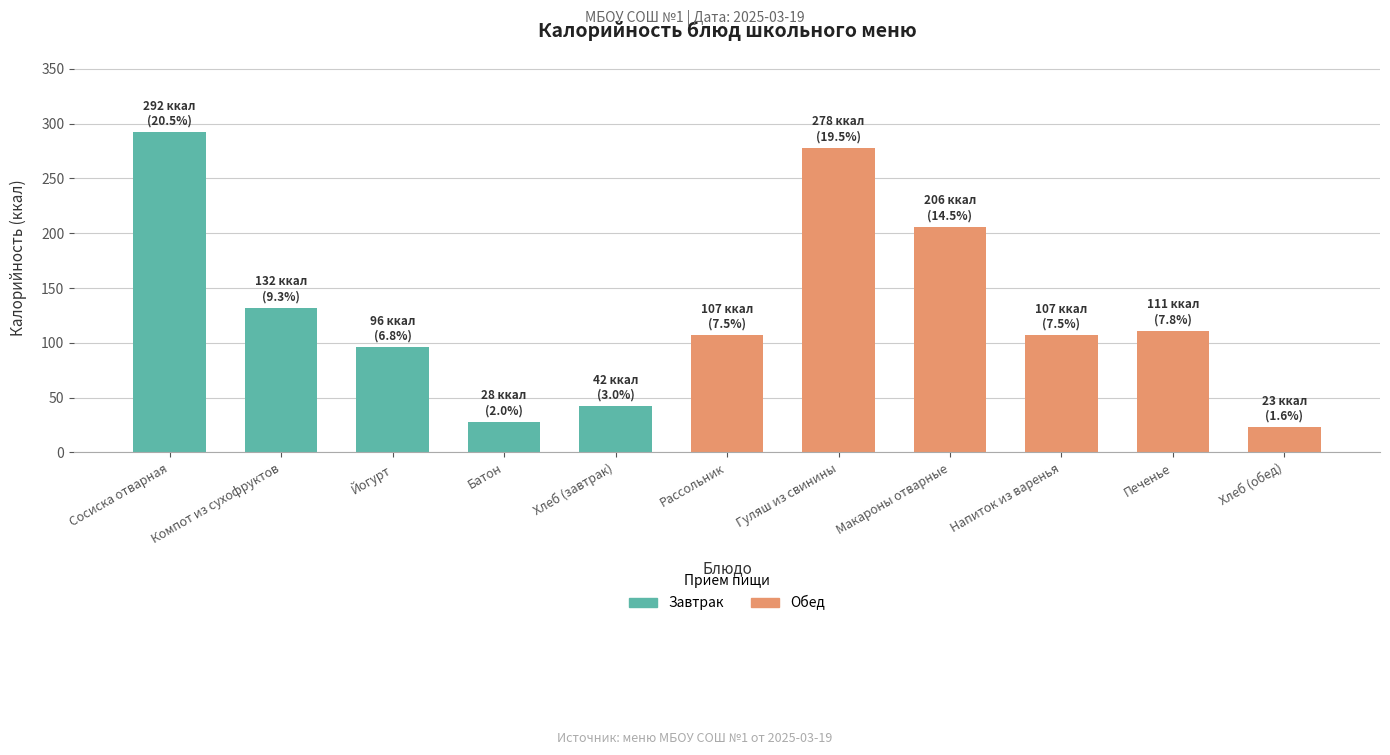

True or false: the data shows 36 at Хлеб (обед).

False